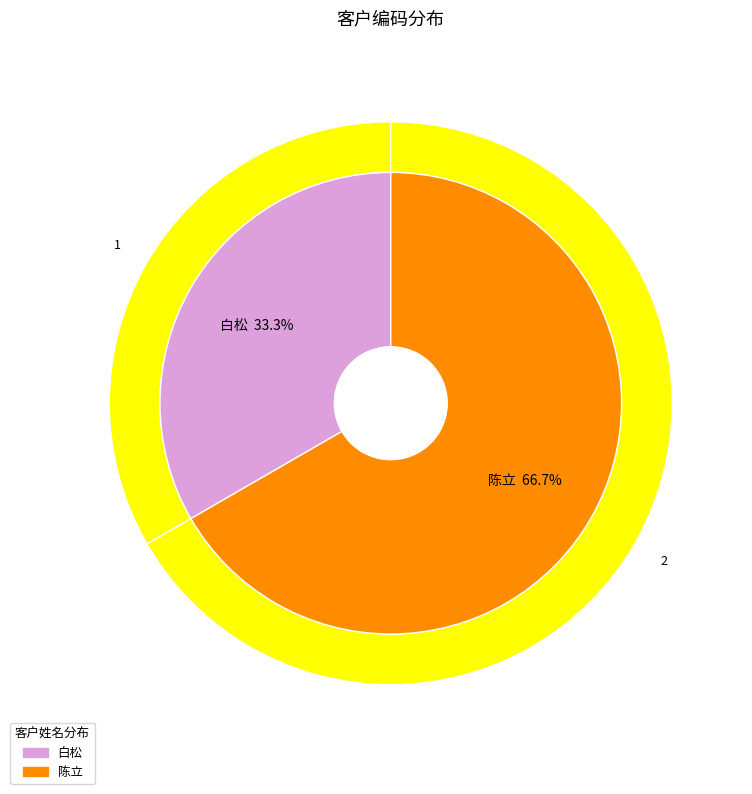

To the nearest percent, what is the difference between the 白松 and 陈立 slice percentages?

33%